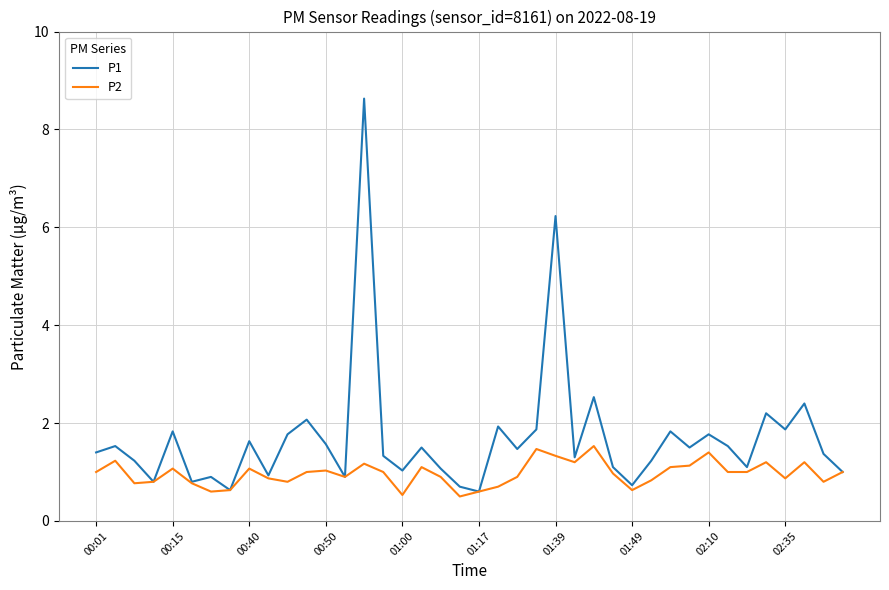

Which series has the widest spread of values?

P1